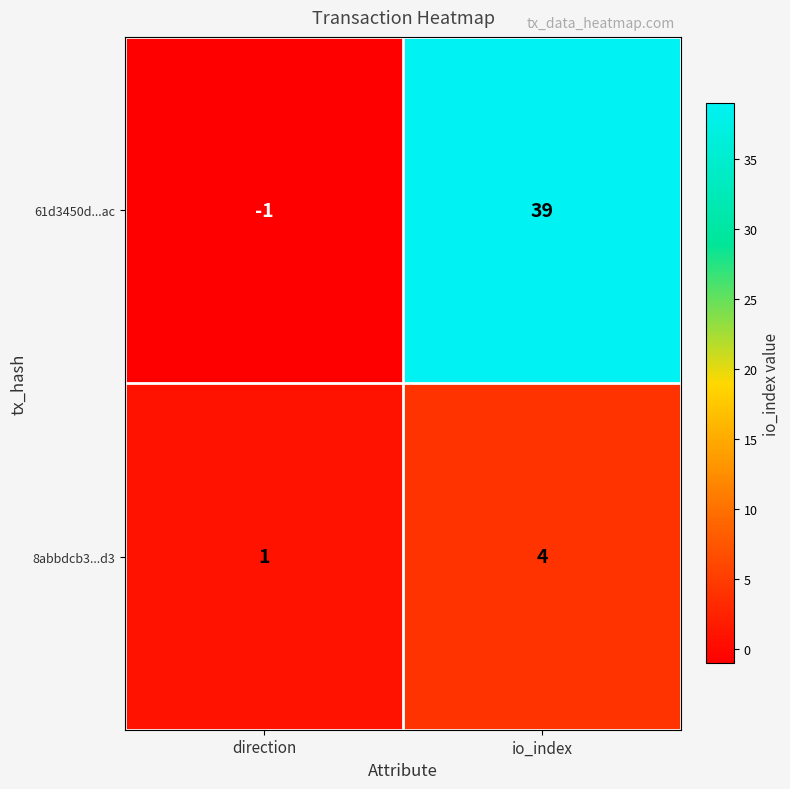

What is the difference between the 8abbdcb3...d3 values at io_index and direction?

3